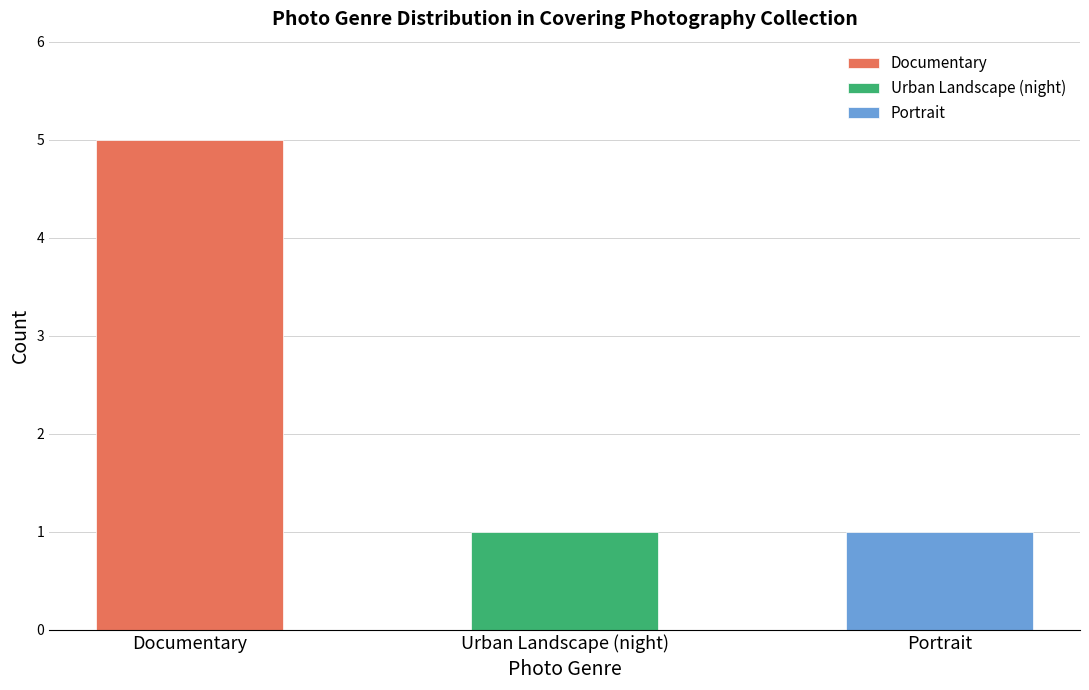

At how many categories does at least one series exceed 2?

1